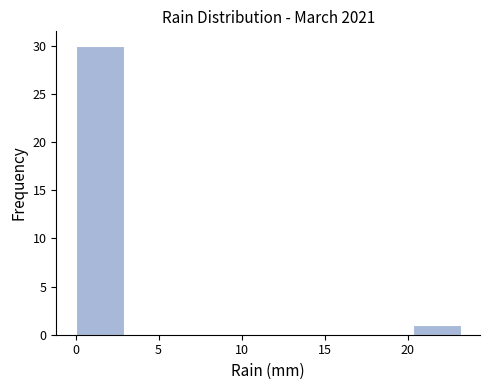

What is the height of the bar covering 0.0 to 2.9 on the x-axis? Neither the bar edges nor the heights are printed on the chart, so give them approximately, as read against the axes.

30